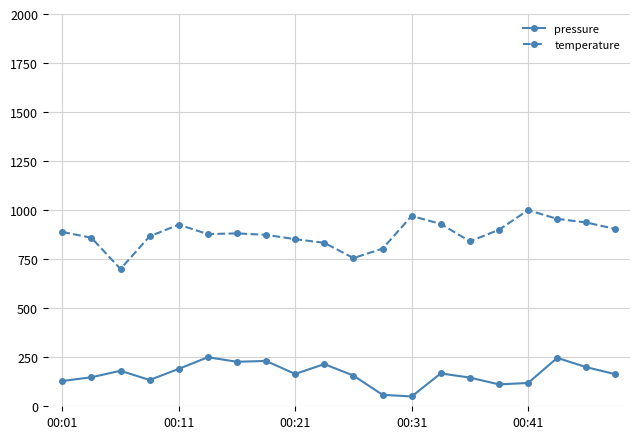

What is the highest value of the temperature series?

1000.0